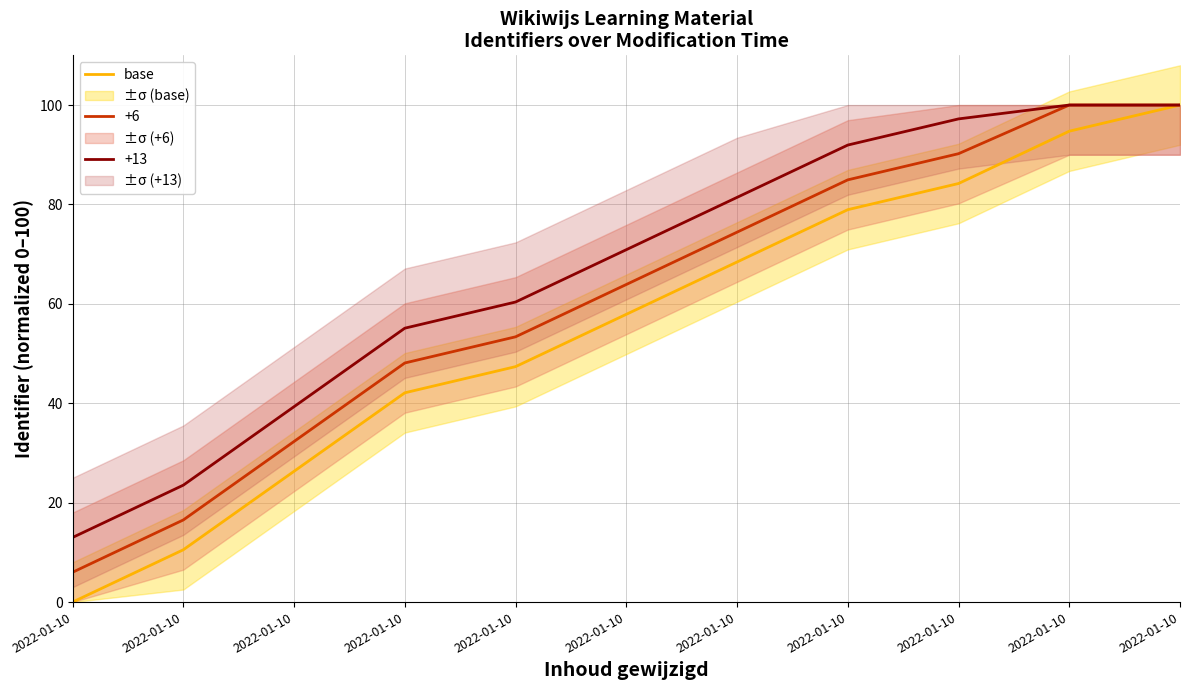

At 2022-01-10, list the series in order from smallest to largest.

Identifier (base), Identifier (+6), Identifier (+13)